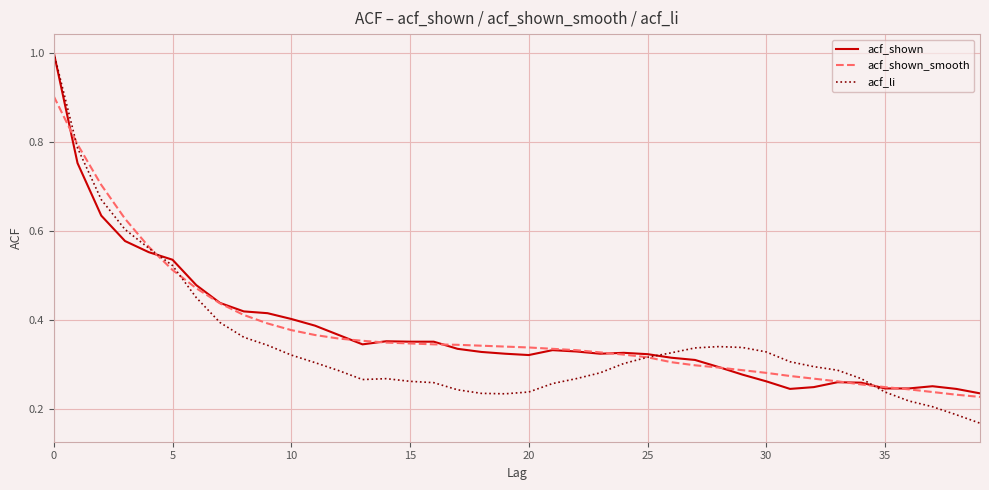

What is the maximum value shown in the chart?

1.0